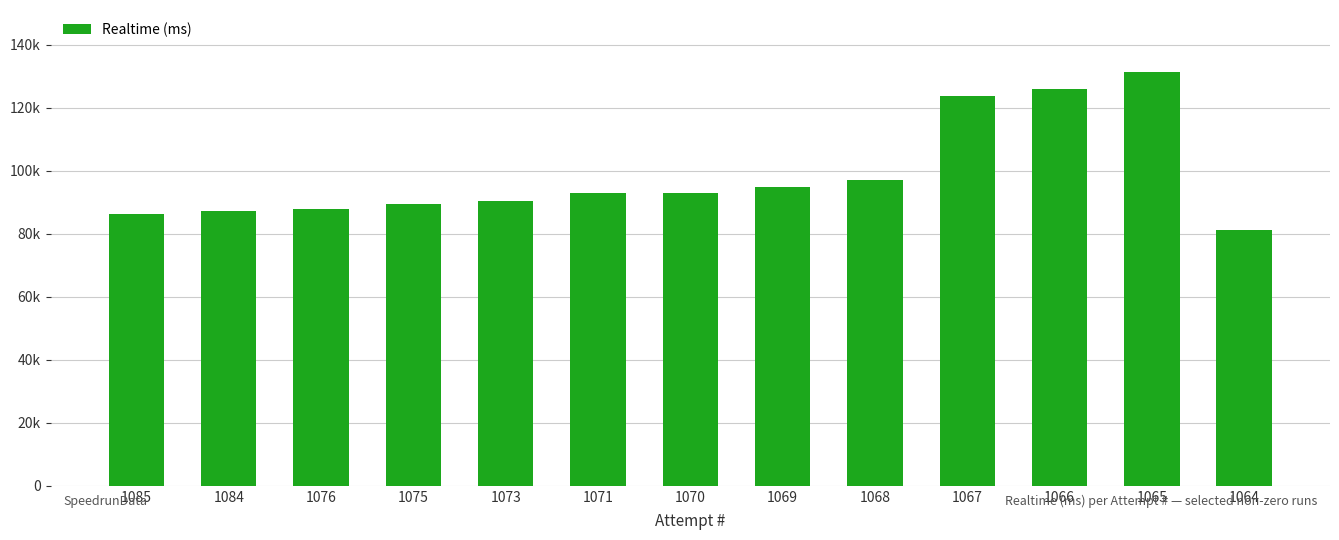

Does the chart contain any negative values?

No